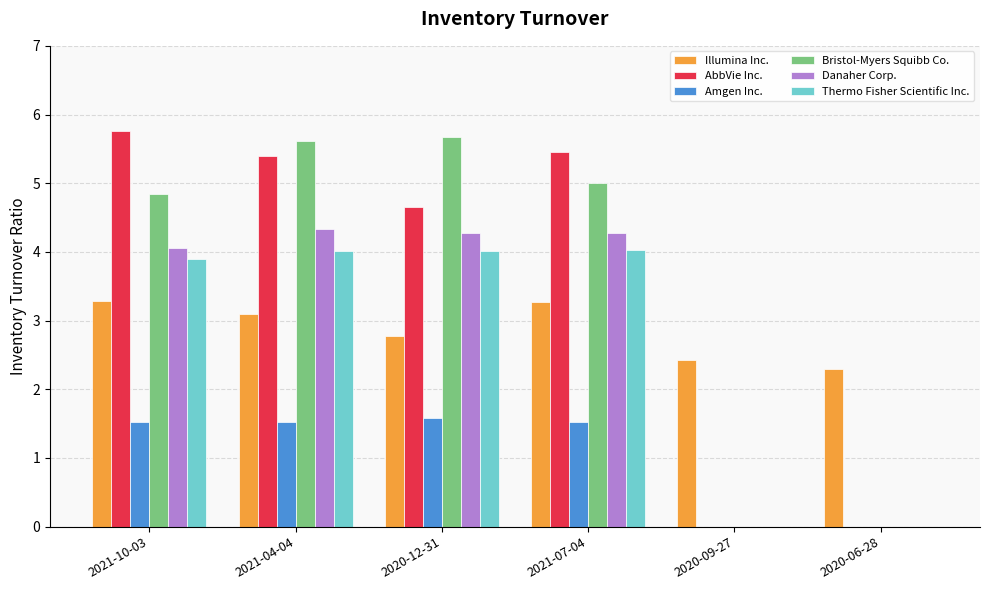

Where does the AbbVie Inc. series first go above 5?

2021-10-03